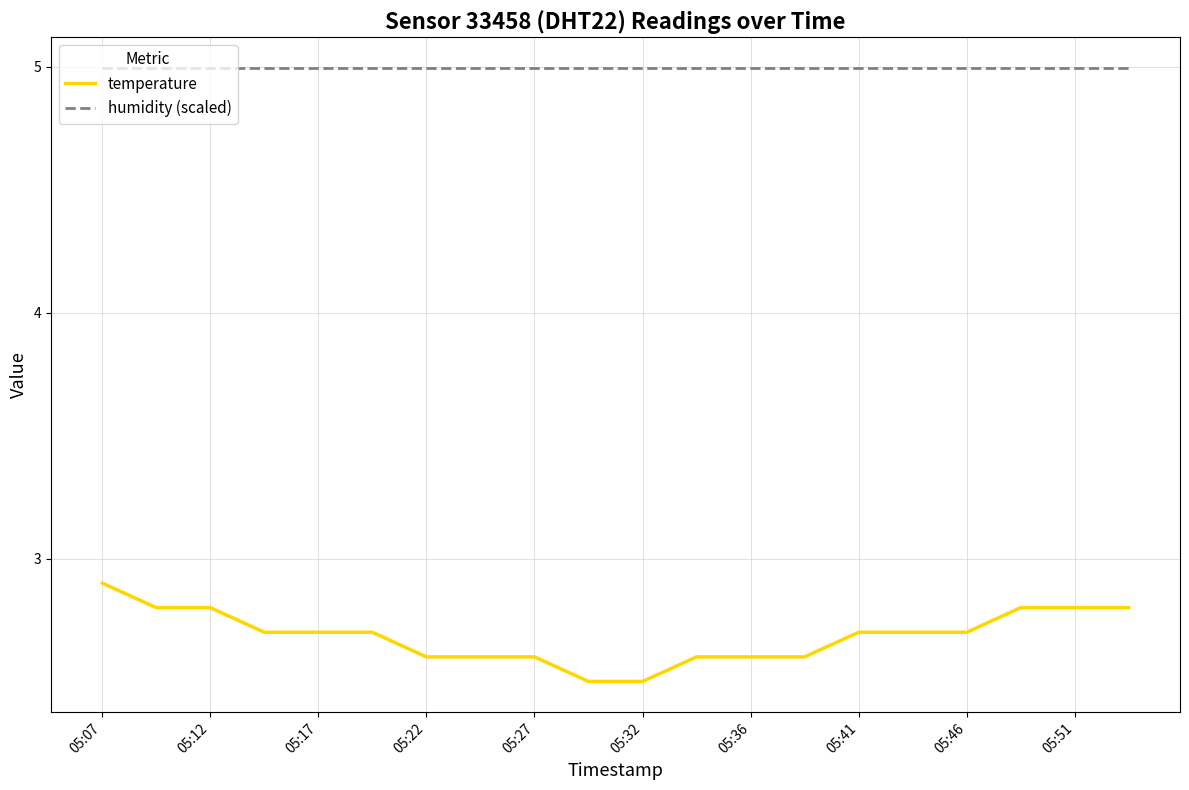

List the series in order of their peak value, lowest first.

temperature, humidity (scaled)